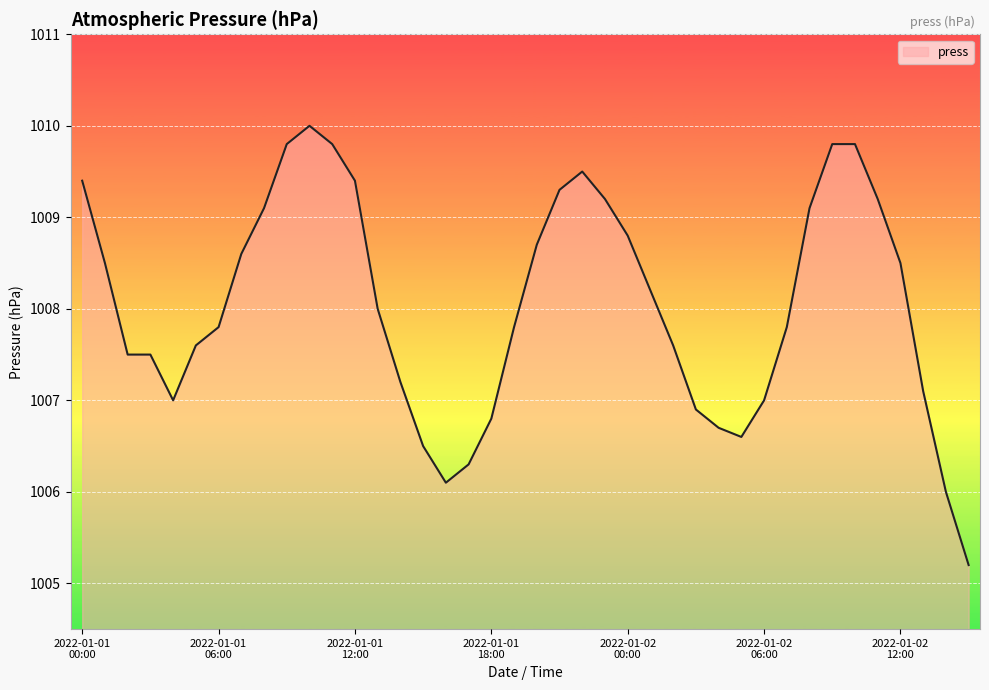

What is the greatest value displayed?

1010.0